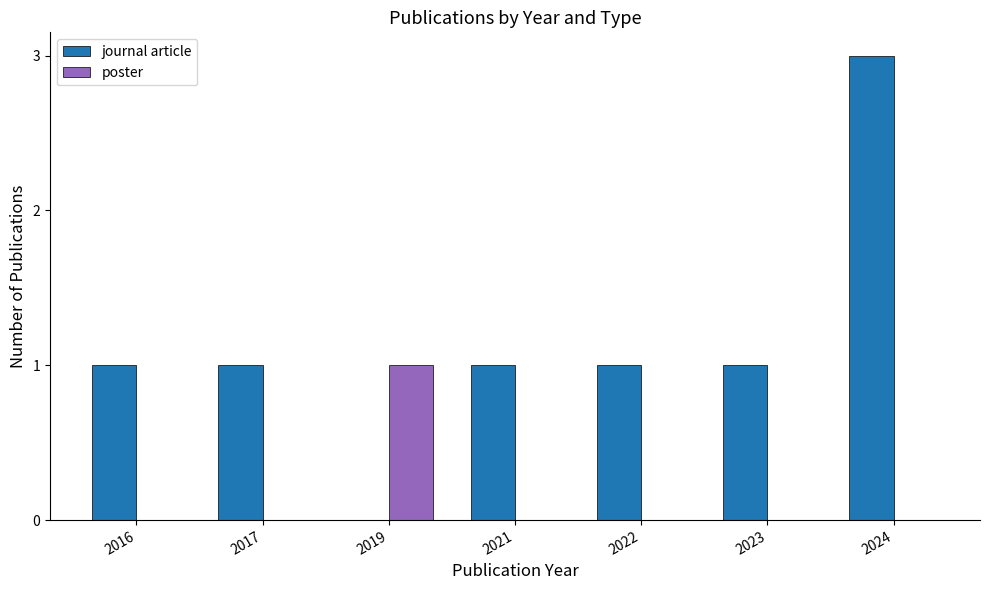

Count the journal article values in the range 1 to 2.

5